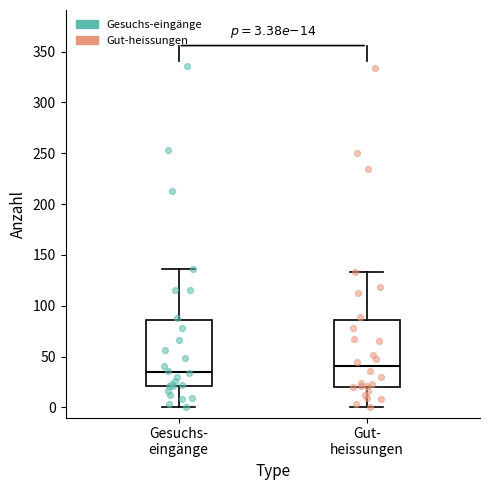

Which box's median line is the lowest?

Gesuchs- eingänge